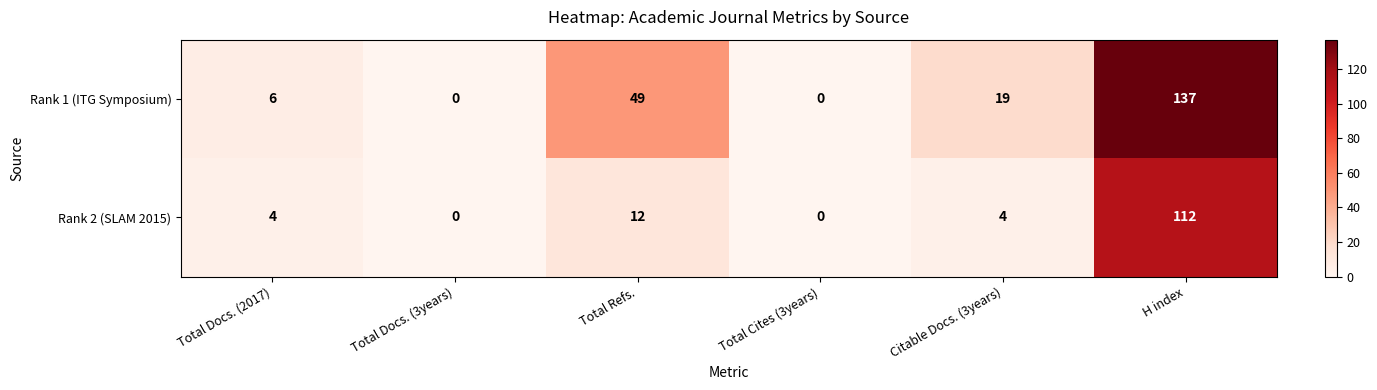

How many values in the Rank 2 (SLAM 2015) series are below 4?

2